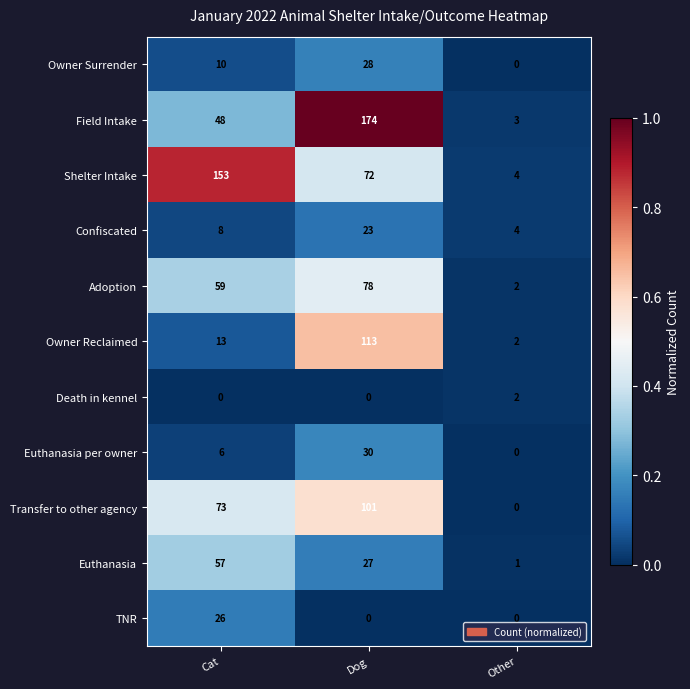

At Cat, list the series in order from largest to smallest.

Shelter Intake, Transfer to other agency, Adoption, Euthanasia, Field Intake, TNR, Owner Reclaimed, Owner Surrender, Confiscated, Euthanasia per owner, Death in kennel